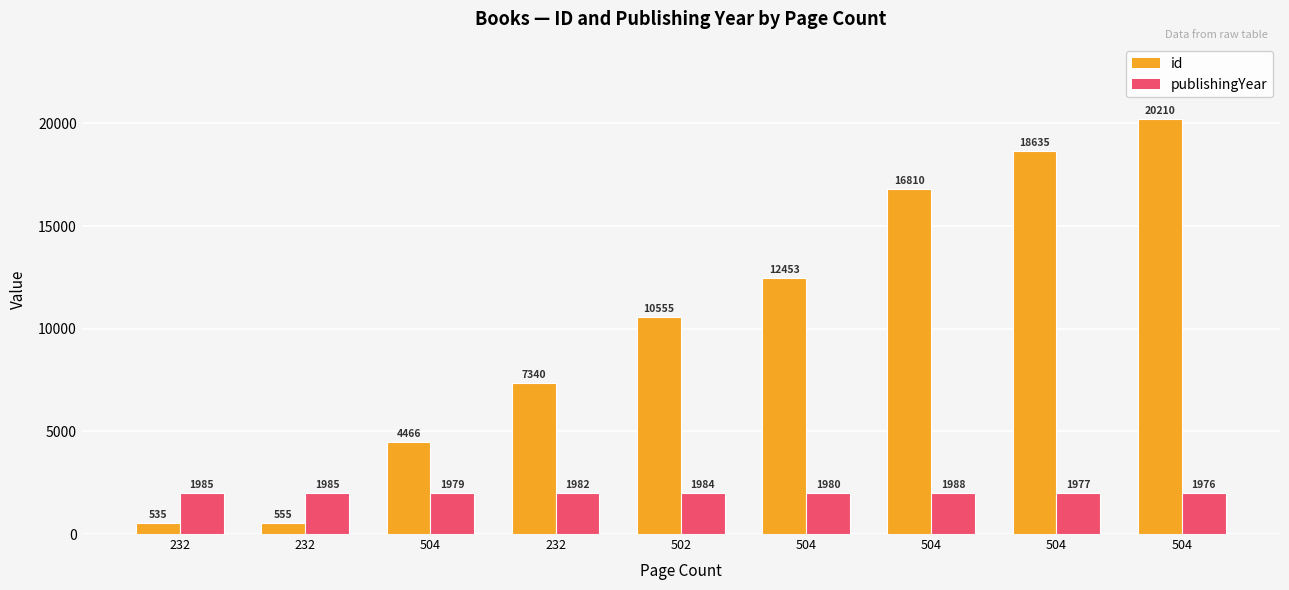

Does the chart contain any negative values?

No